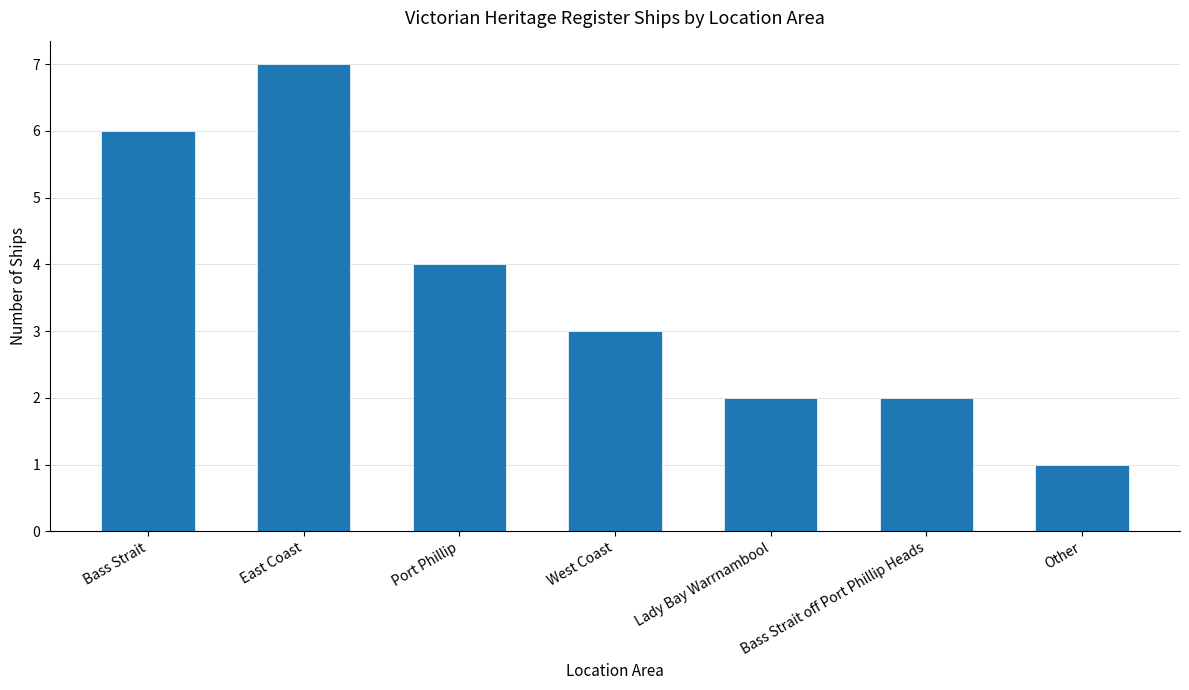

What is the value of the 3rd bar from the left?

4